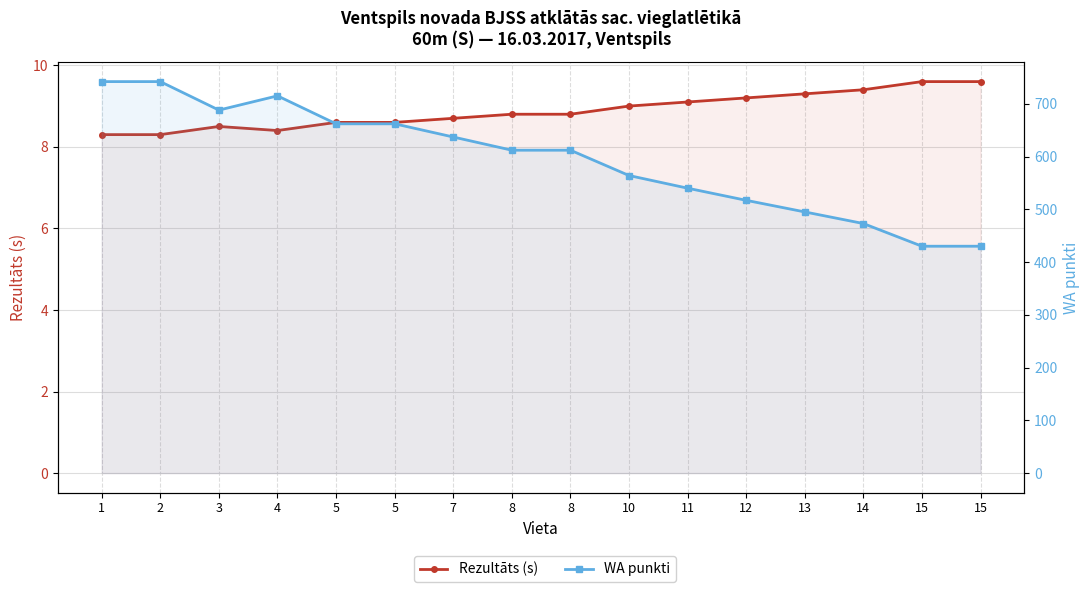

What is the highest value of the WA punkti series?

742.0